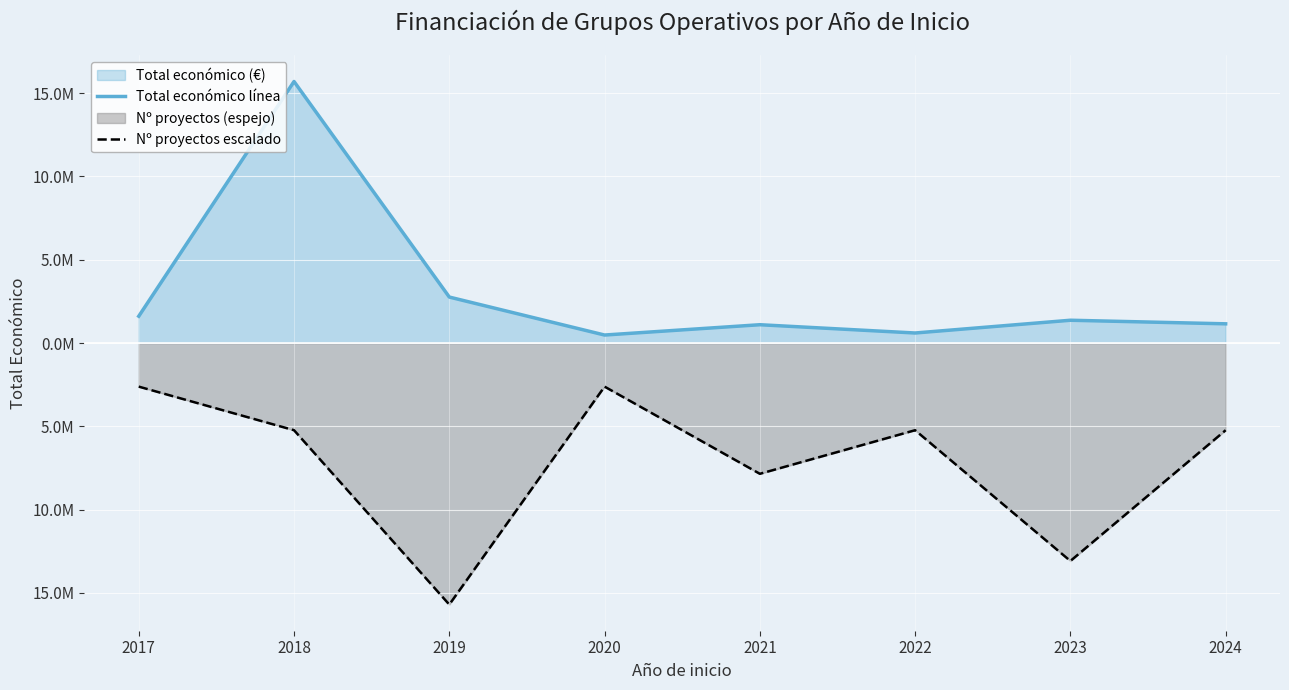

What is the value of the Total económico línea point at the 1st from the left?

1609378